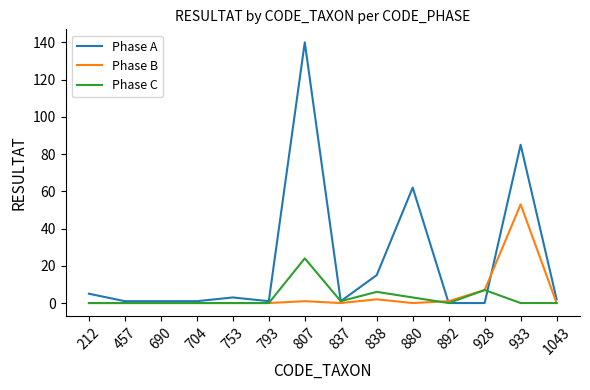

At which category is the sum across all series the highest?

807